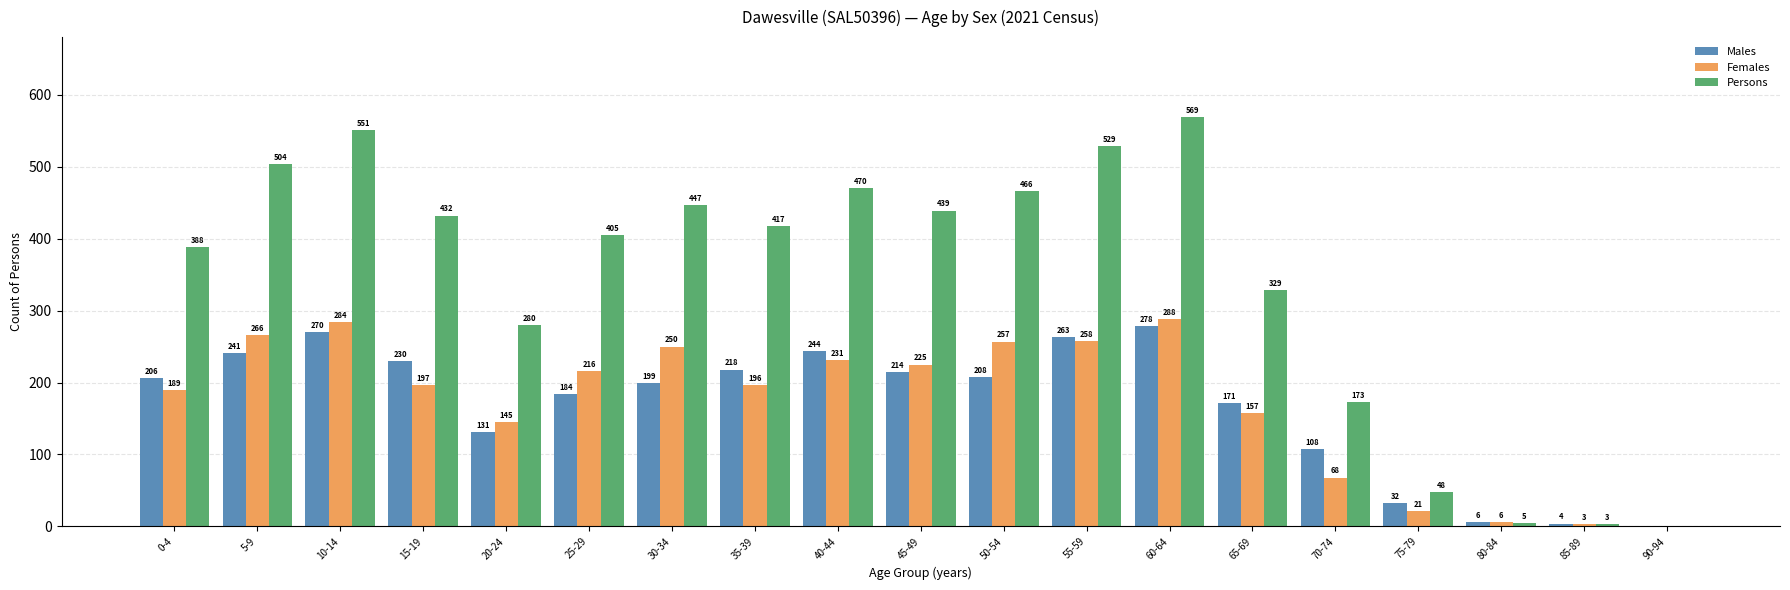

What is the sum of all Persons values?

6455